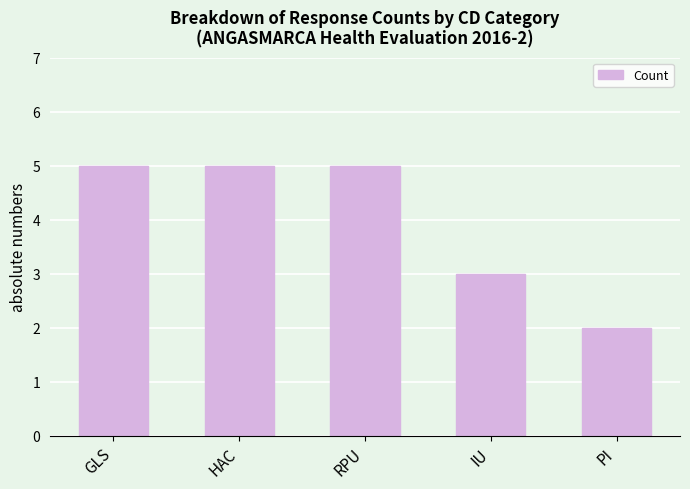

What is the label of the 5th bar from the right?

GLS